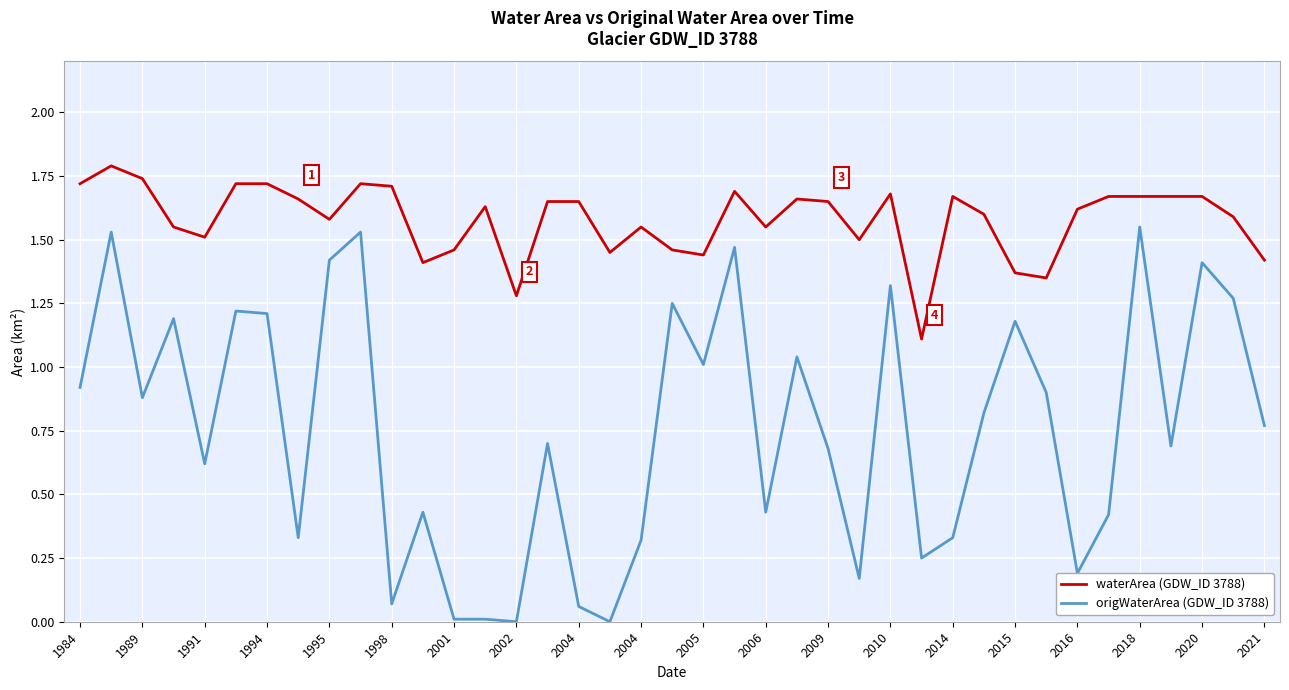

Which series has the largest total across all categories?

waterArea (GDW_ID 3788)